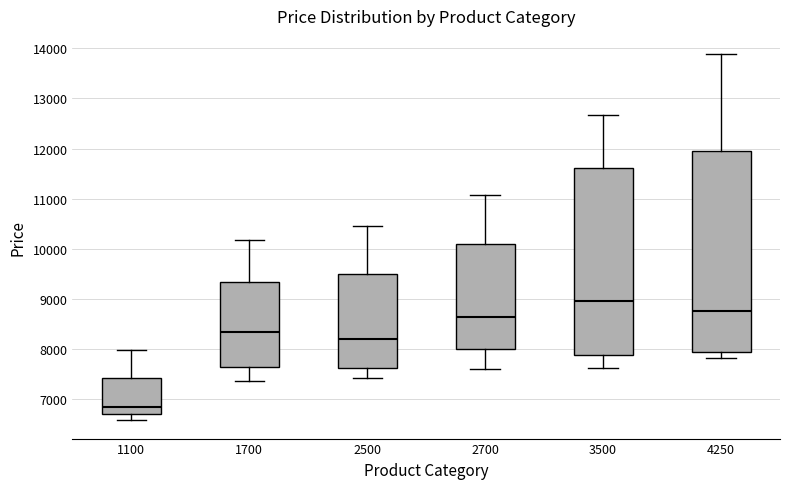

Which box is the tallest, from its lower edge to its upper edge?

4250